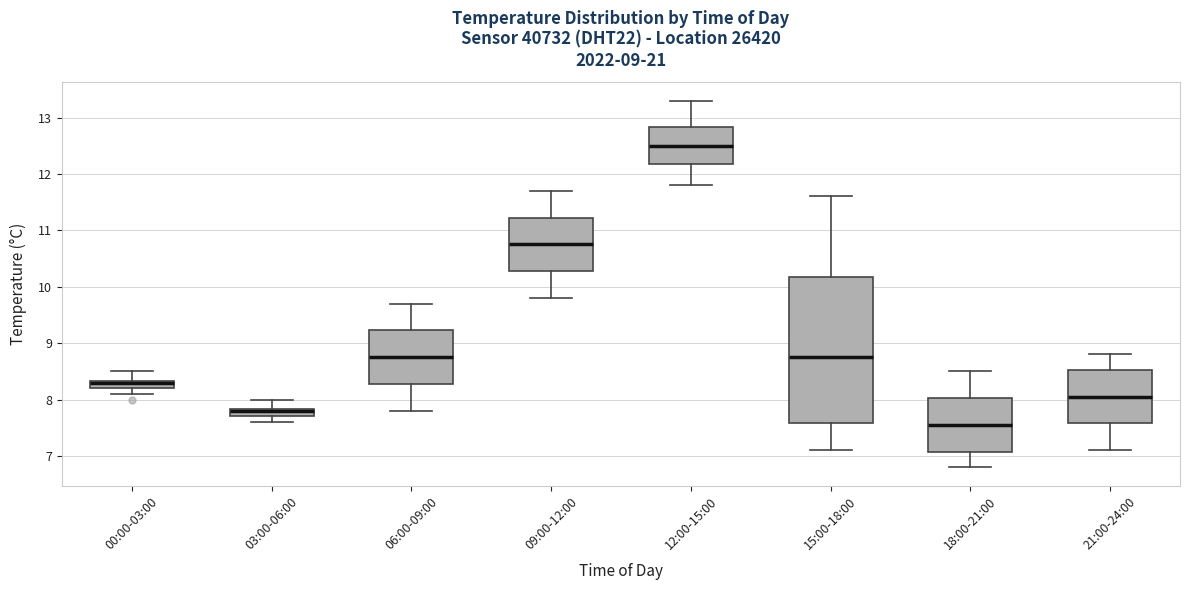

Which box is the tallest, from its lower edge to its upper edge?

15:00-18:00